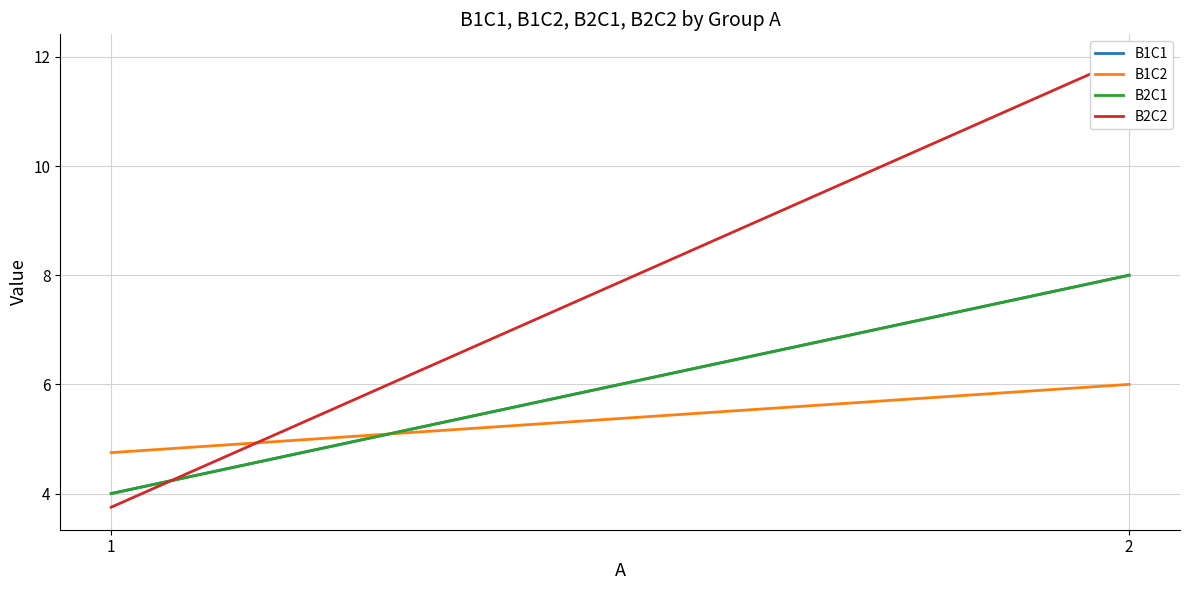

What are all the series names shown in the legend?

B1C1, B1C2, B2C1, B2C2